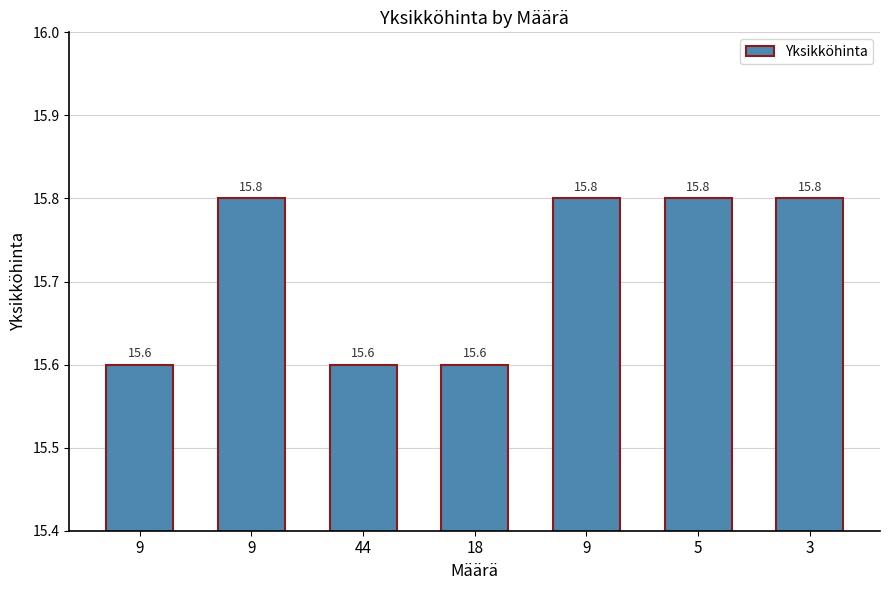

What is the sum of the values at 9 and 9?

31.4